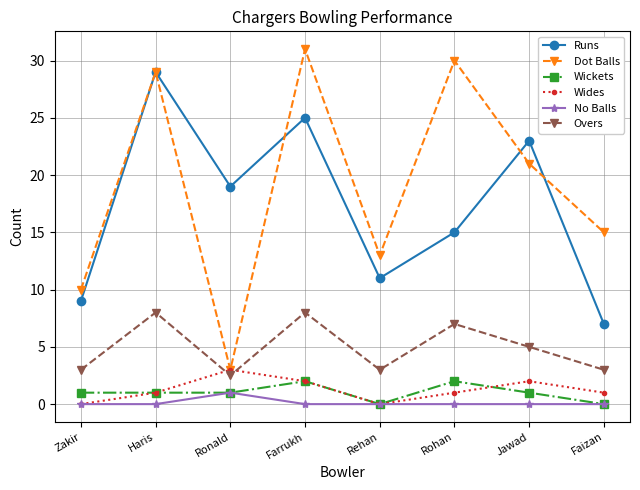

Which series changed the most between Zakir and Rehan?

Dot Balls